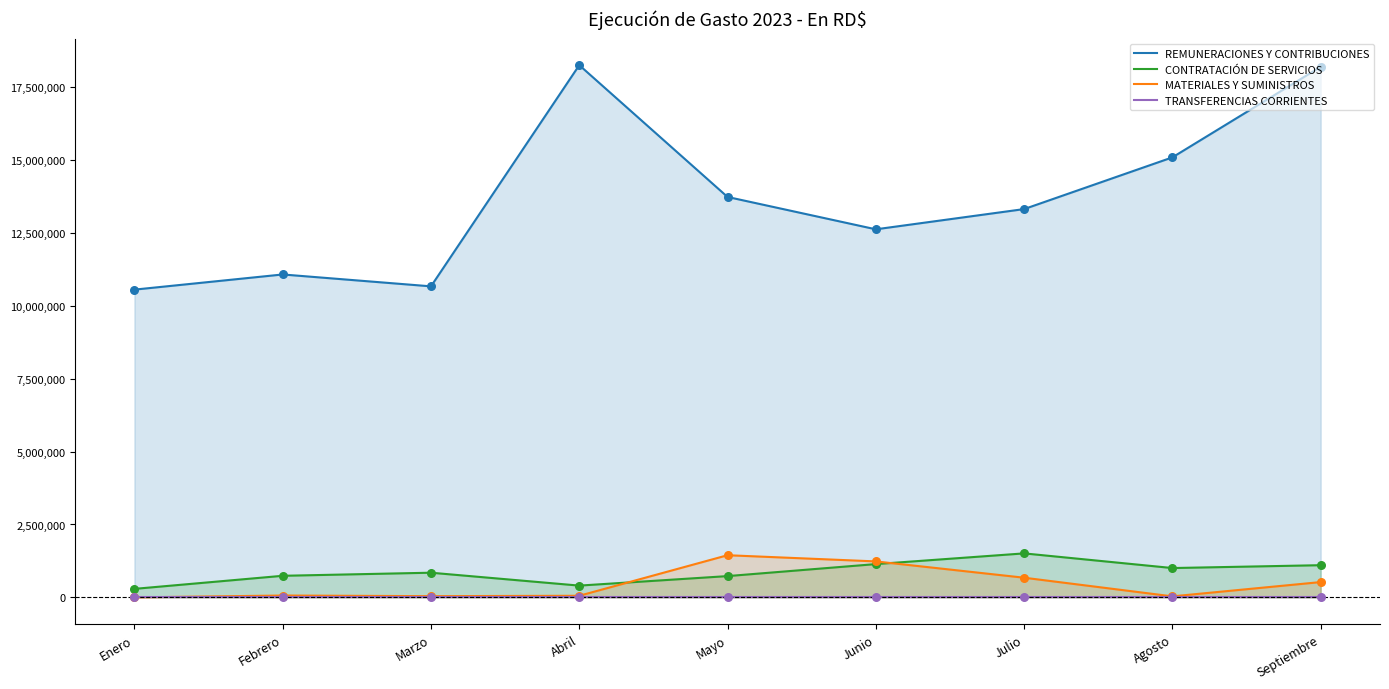

Which series has the largest total across all categories?

REMUNERACIONES Y CONTRIBUCIONES